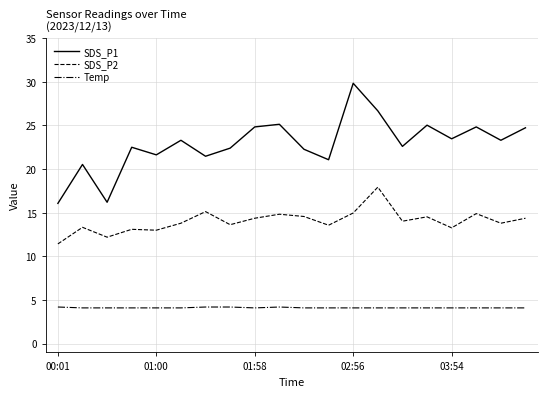

What is the smallest value displayed?

4.1